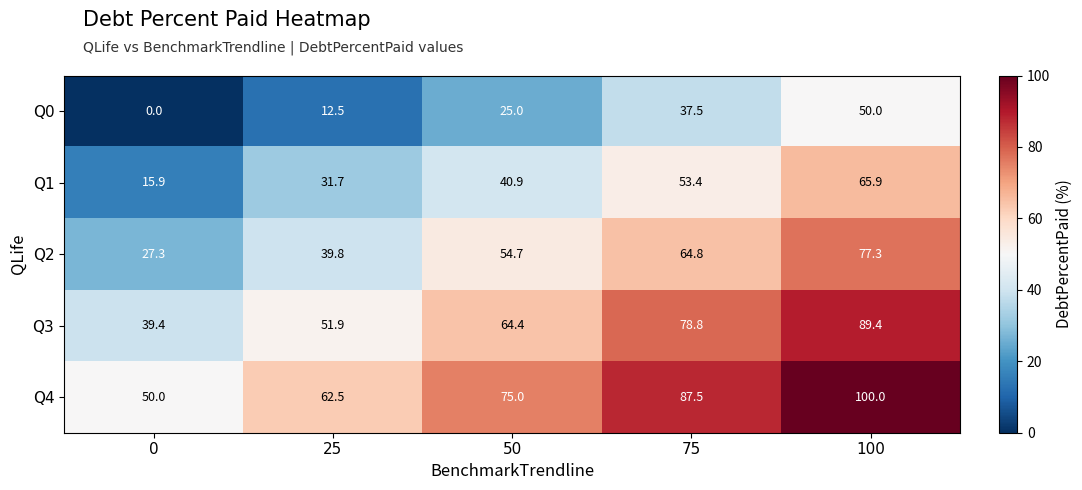

Rank the series at 100 from highest to lowest value.

Q4, Q3, Q2, Q1, Q0